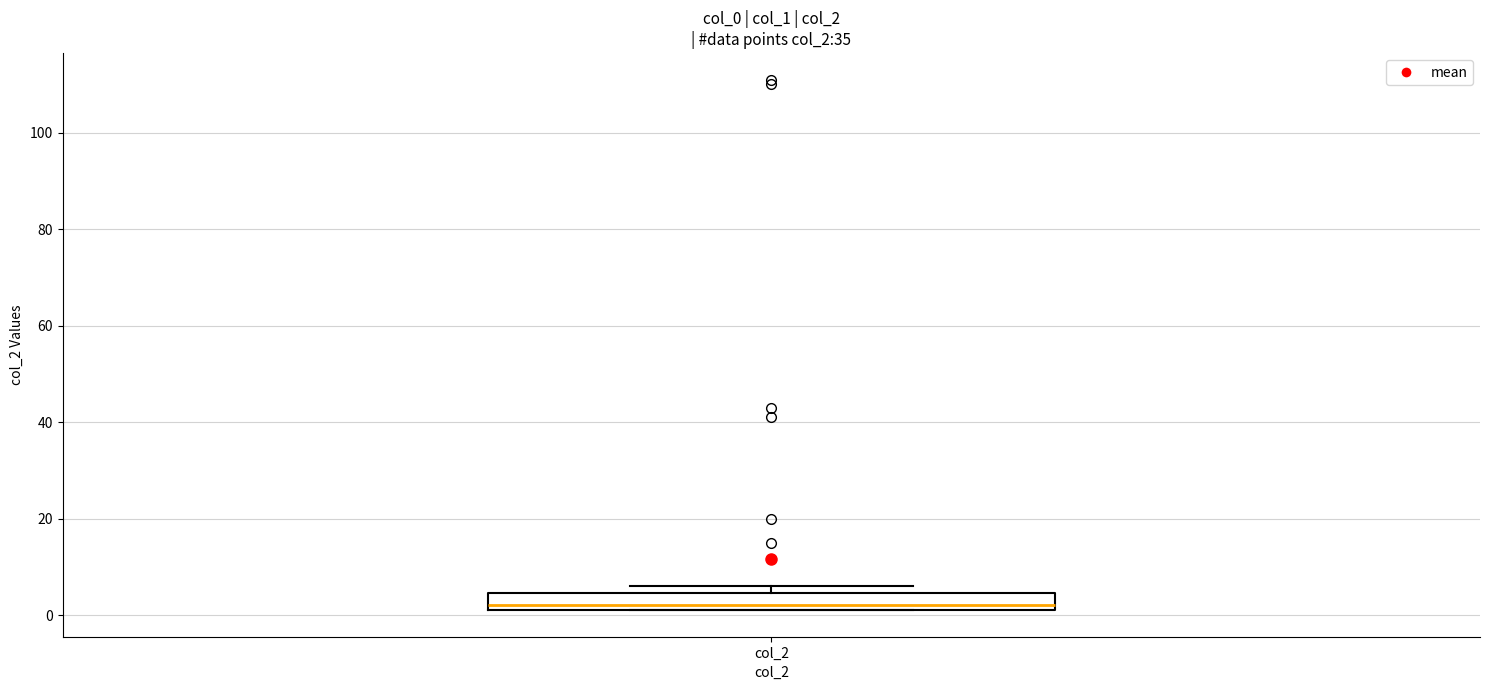

Transcribe this box plot: give where the median line is, the range the box spans, and where the two whiskers end, as read against the y-axis. The values are not printed on the chart, so give them approximately, as read against the axis.

median 2 (just above the box's lower edge), box 2 to 4, whiskers 2 to 6